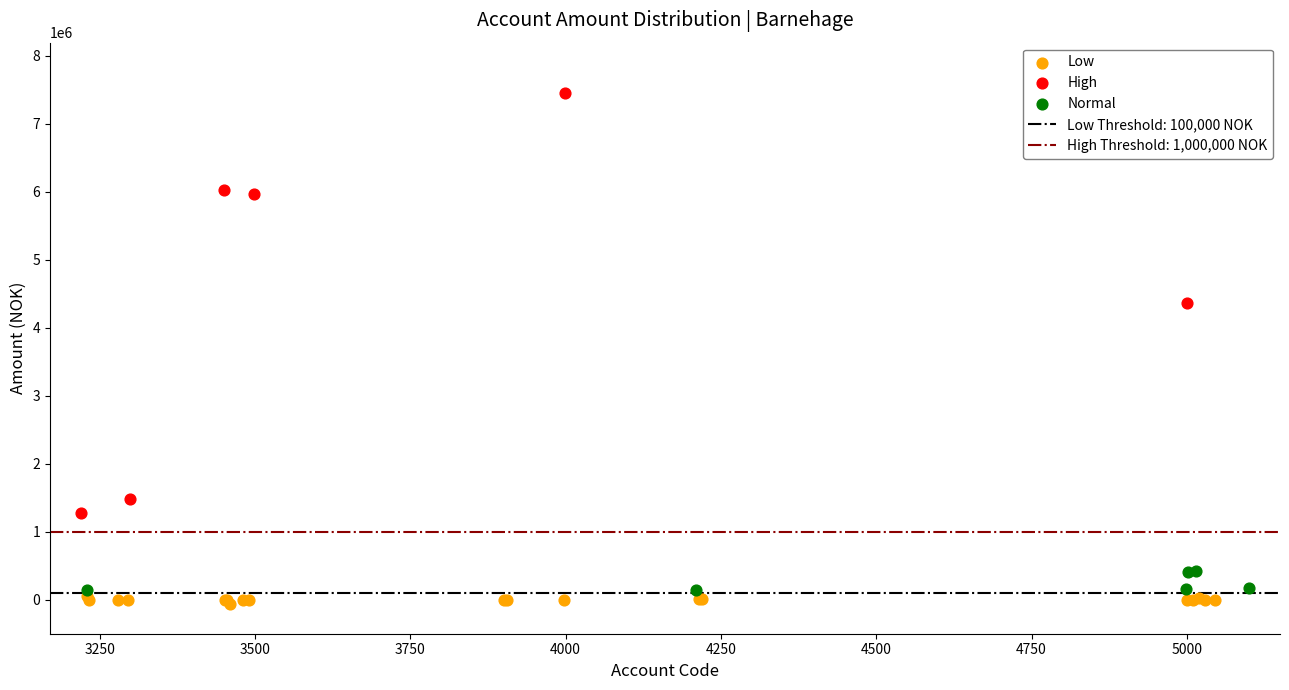

Which series reaches the maximum Y coordinate?

High